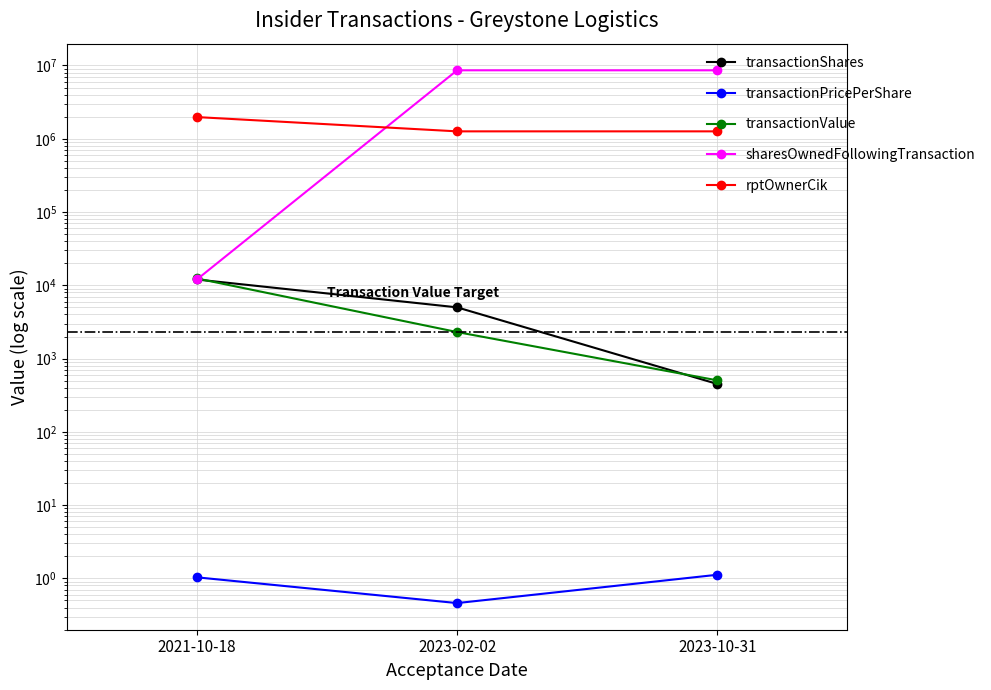

Rank the series by their maximum value, from highest to lowest.

sharesOwnedFollowingTransaction, rptOwnerCik, transactionValue, transactionShares, transactionPricePerShare